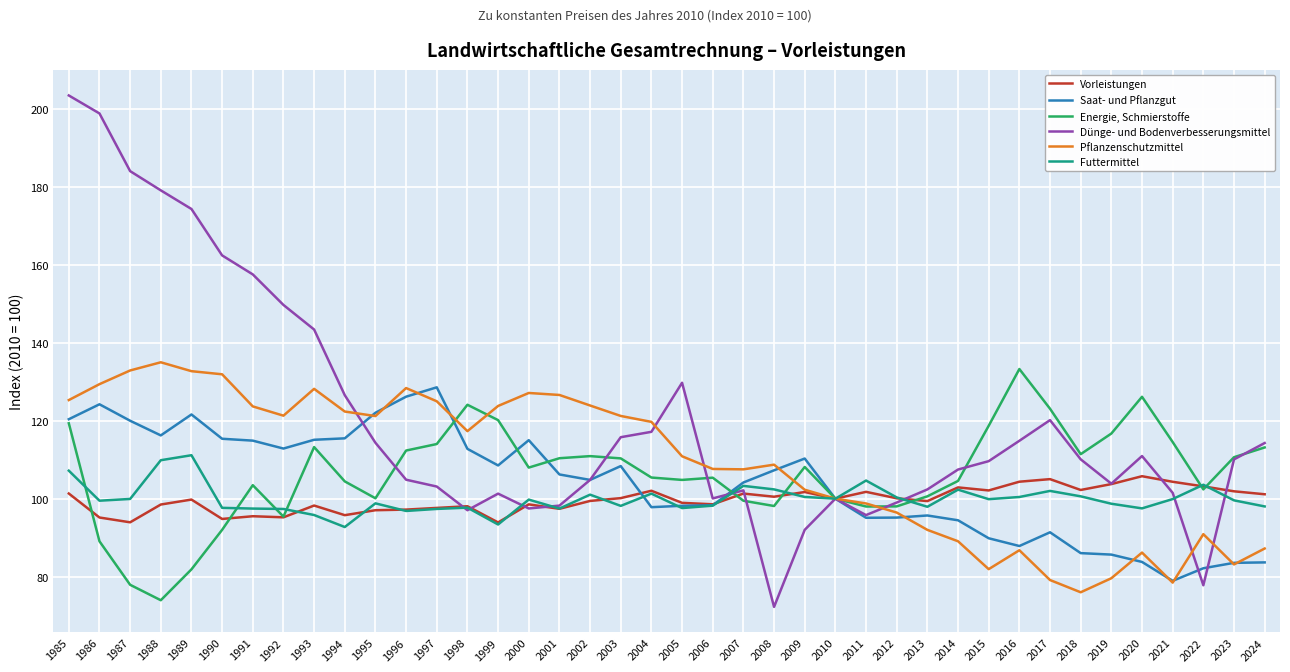

True or false: Futtermittel and Energie, Schmierstoffe intersect in this chart.

True